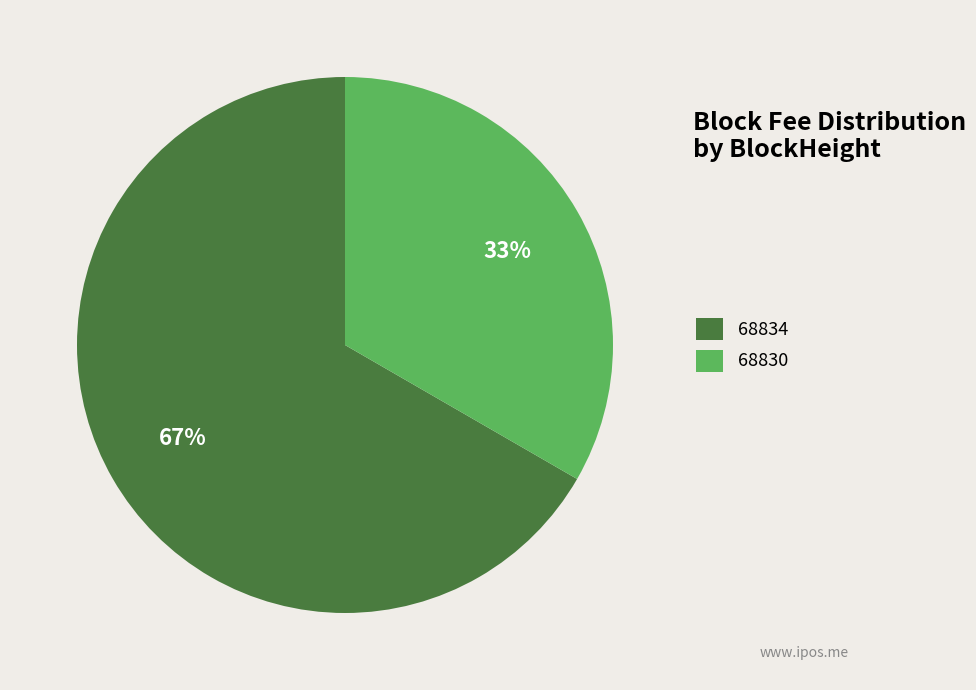

What is the largest slice in the pie chart?

68834